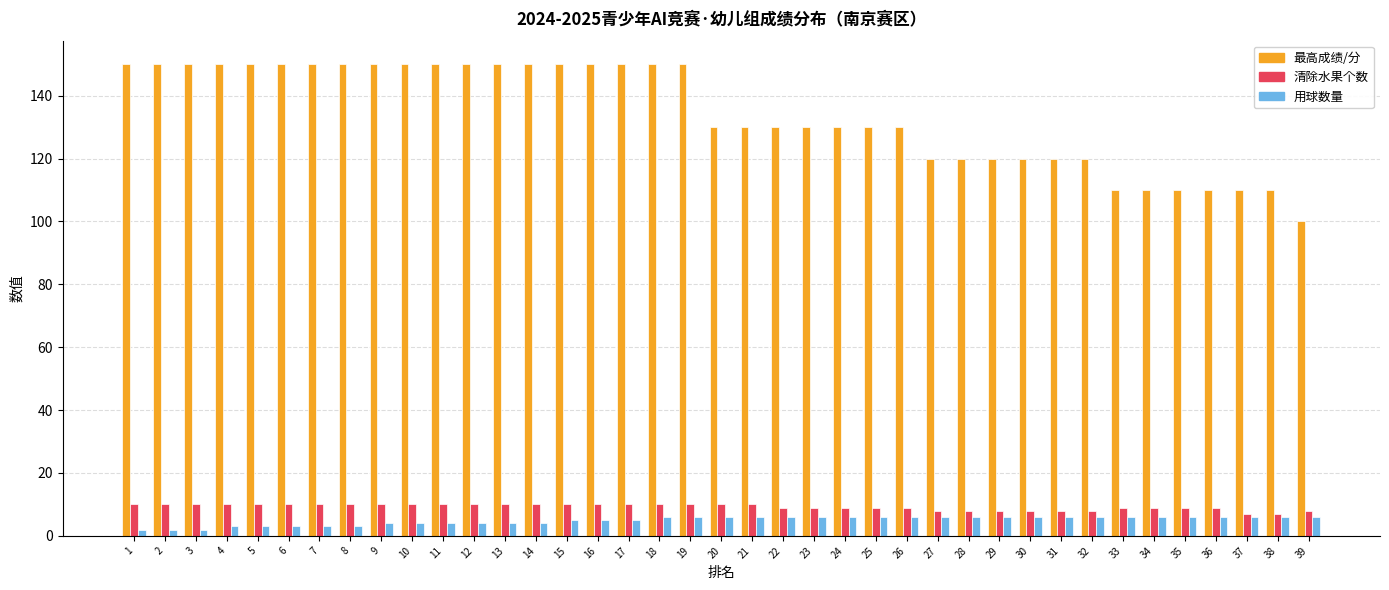

What is the sum of all 用球数量 values?

192